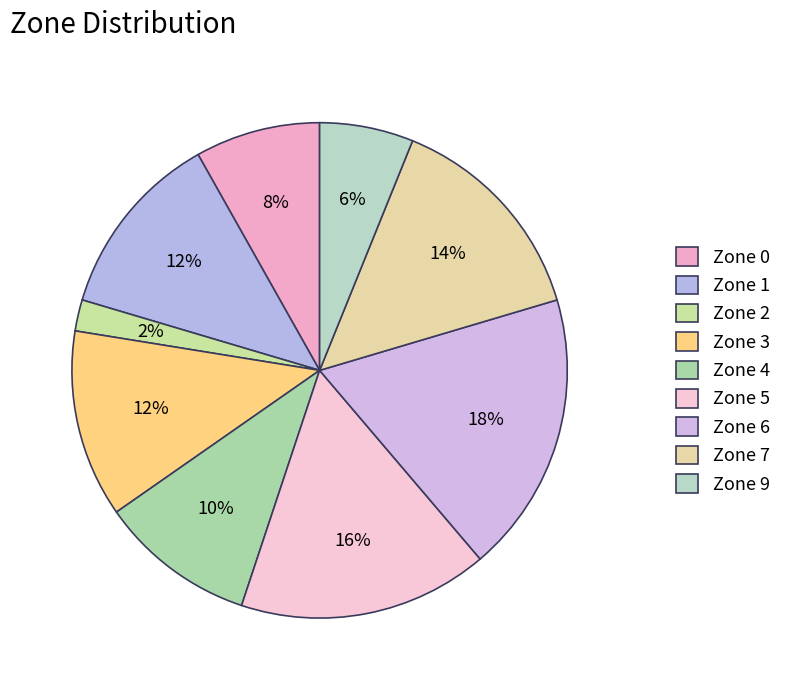

What is the largest slice in the pie chart?

Zone 6